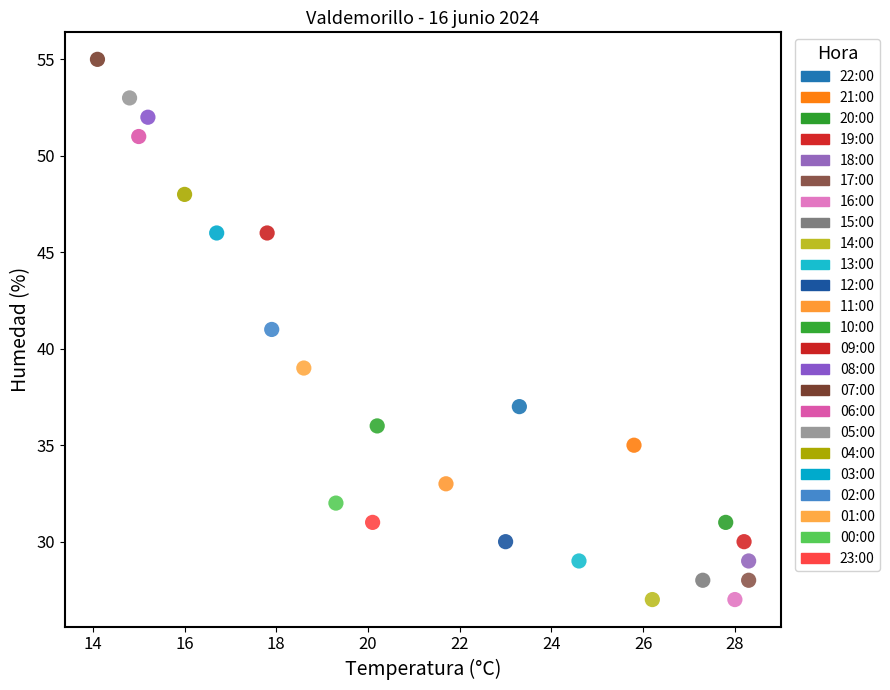

What are all the series names shown in the legend?

22:00, 21:00, 20:00, 19:00, 18:00, 17:00, 16:00, 15:00, 14:00, 13:00, 12:00, 11:00, 10:00, 09:00, 08:00, 07:00, 06:00, 05:00, 04:00, 03:00, 02:00, 01:00, 00:00, 23:00